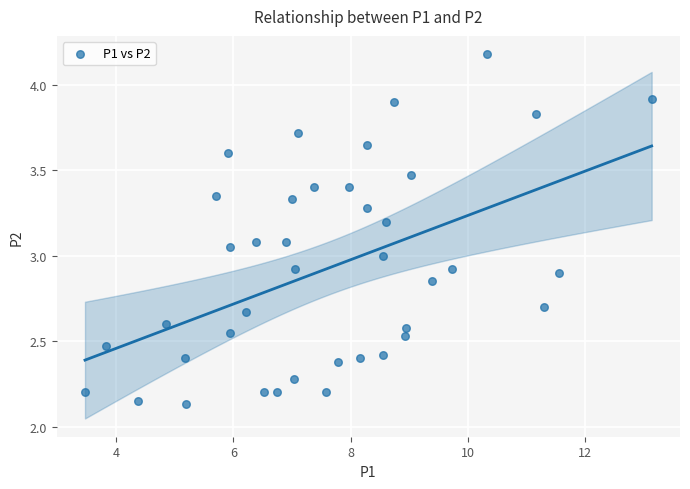

What is the range of X values (max minus min)?

9.7